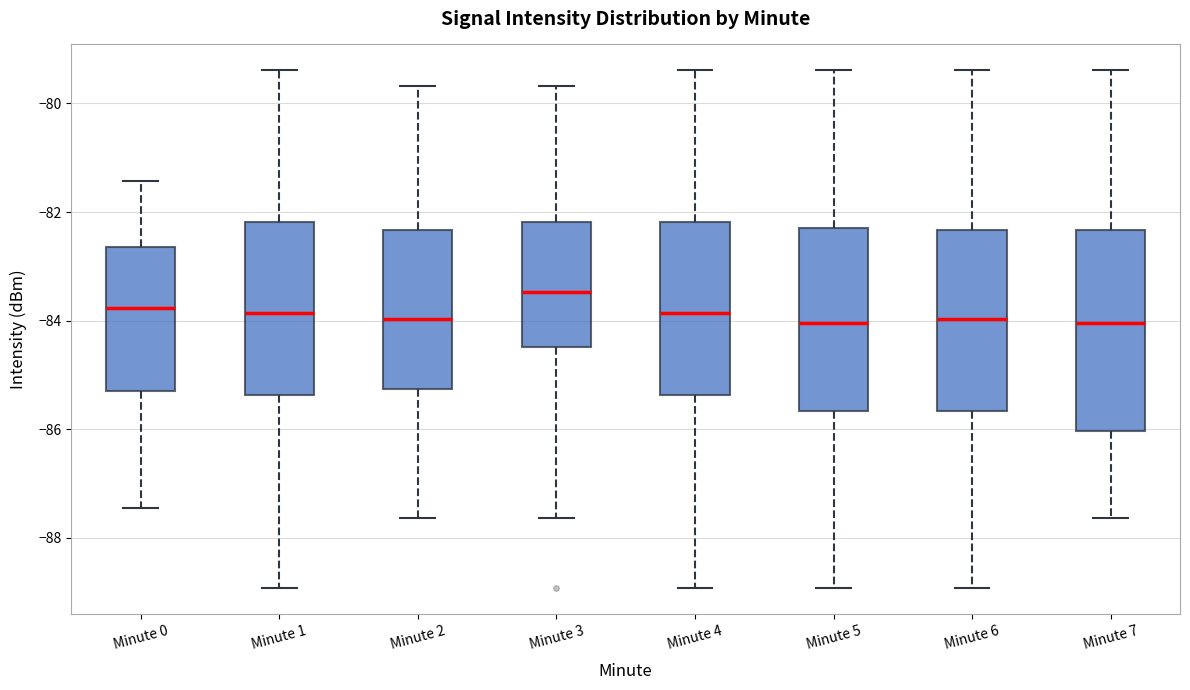

Reading left to right, read every box against the y-axis: the position of its median line, the range the box covers, and the ends of its whiskers. The values are not printed on the chart, so give them approximately, as read against the axis.

Minute 0: median -83.8, box -85.2 to -82.6, whiskers -87.4 to -81.4
Minute 1: median -83.8, box -85.4 to -82.2, whiskers -89.0 to -79.4
Minute 2: median -84.0, box -85.2 to -82.4, whiskers -87.6 to -79.6
Minute 3: median -83.4, box -84.4 to -82.2, whiskers -87.6 to -79.6
Minute 4: median -83.8, box -85.4 to -82.2, whiskers -89.0 to -79.4
Minute 5: median -84.0, box -85.6 to -82.2, whiskers -89.0 to -79.4
Minute 6: median -84.0, box -85.6 to -82.4, whiskers -89.0 to -79.4
Minute 7: median -84.0, box -86.0 to -82.4, whiskers -87.6 to -79.4